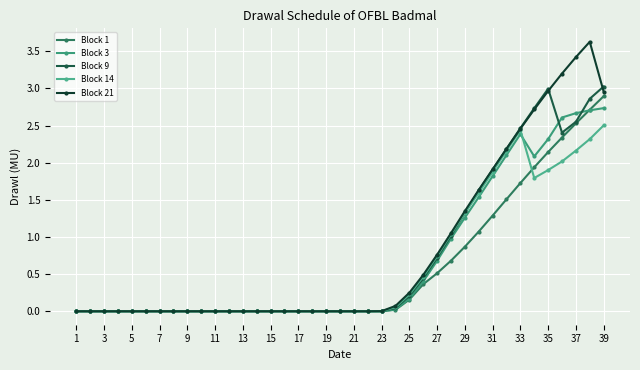

At which label does Block 14 reach its peak?

39